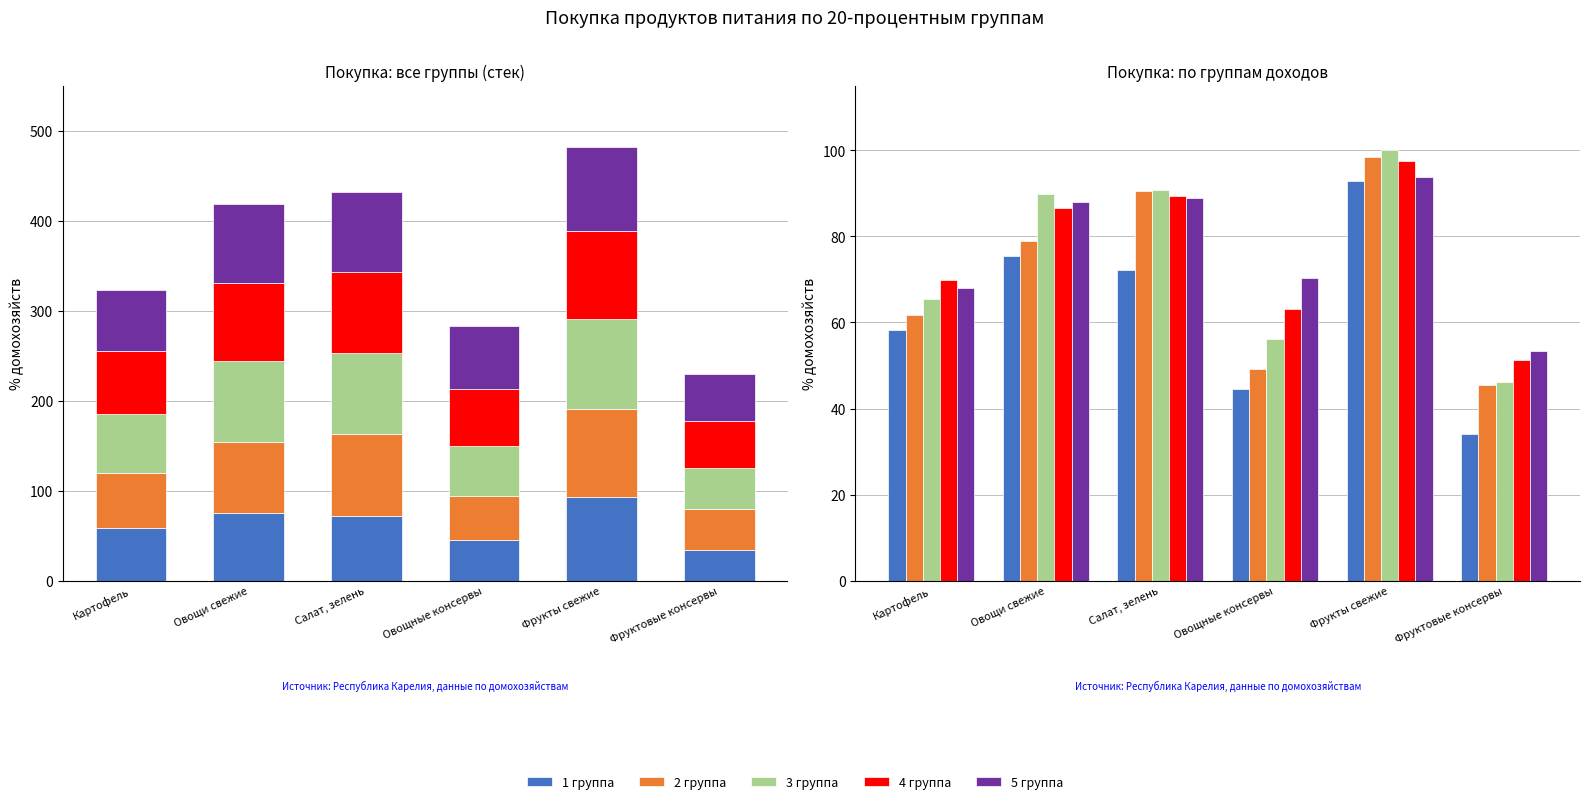

Reading left to right, transcribe all the data shown in this chart.

1 группа: Картофель=58.3	Овощи свежие=75.4	Салат, зелень=72.2	Овощные консервы=44.6	Фрукты свежие=92.8	Фруктовые консервы=34.0
2 группа: Картофель=61.6	Овощи свежие=78.9	Салат, зелень=90.4	Овощные консервы=49.1	Фрукты свежие=98.3	Фруктовые консервы=45.5
3 группа: Картофель=65.5	Овощи свежие=89.9	Салат, зелень=90.9	Овощные консервы=56.1	Фрукты свежие=100.0	Фруктовые консервы=46.1
4 группа: Картофель=70.0	Овощи свежие=86.6	Салат, зелень=89.5	Овощные консервы=63.1	Фрукты свежие=97.5	Фруктовые консервы=51.3
5 группа: Картофель=68.0	Овощи свежие=88.1	Салат, зелень=88.9	Овощные консервы=70.3	Фрукты свежие=93.9	Фруктовые консервы=53.2